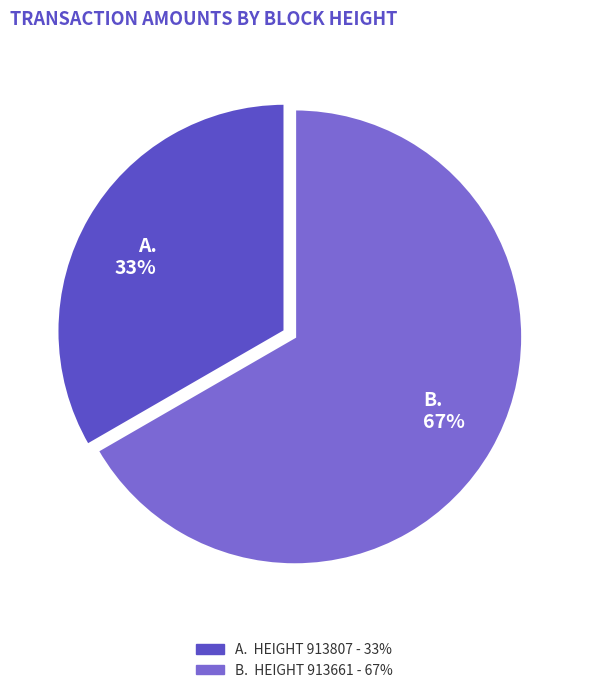

How many segments does this pie chart have?

2